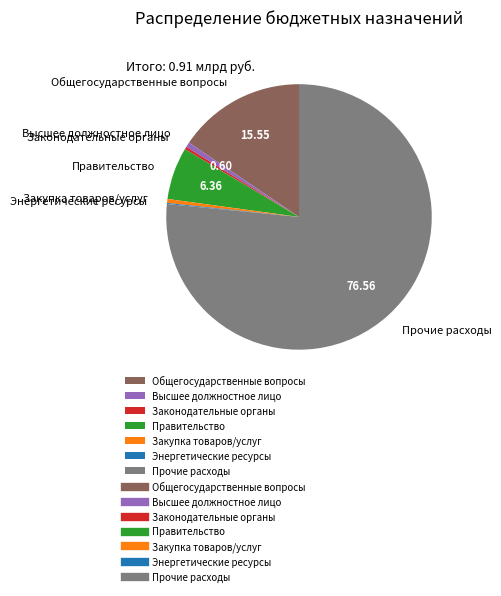

Which category has the biggest portion of the pie?

Прочие расходы